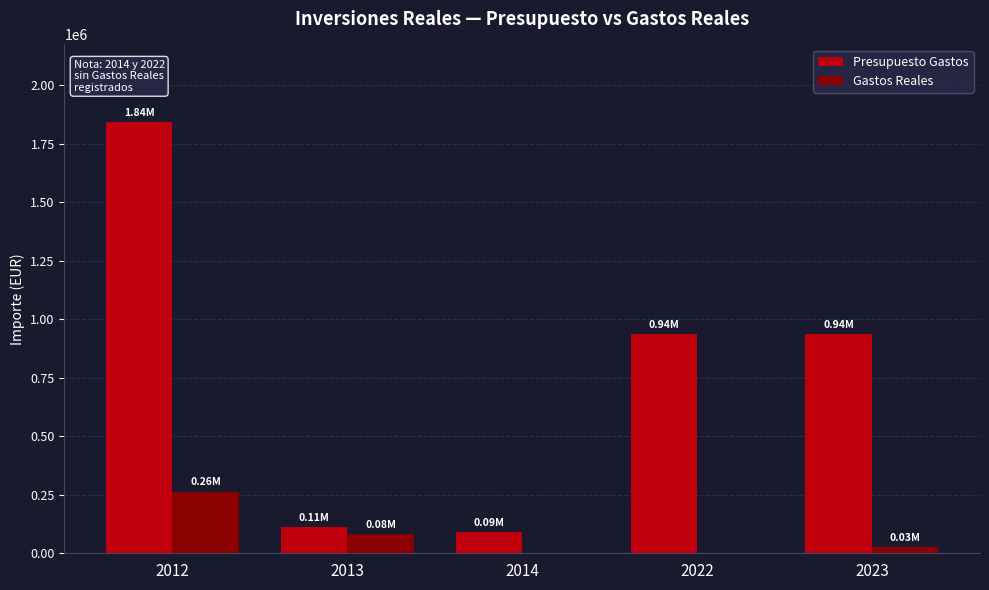

Is the value of Presupuesto Gastos at 2023 greater than the value of Gastos Reales at 2014?

Yes